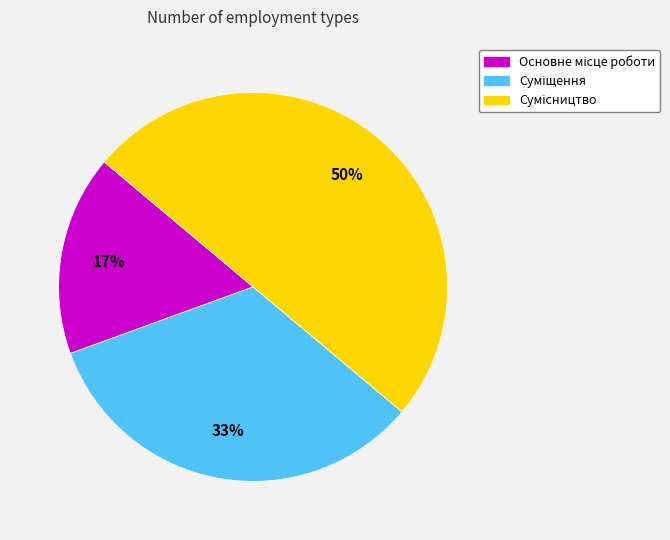

To the nearest percent, what is the difference between the largest and smallest slice percentages?

33%